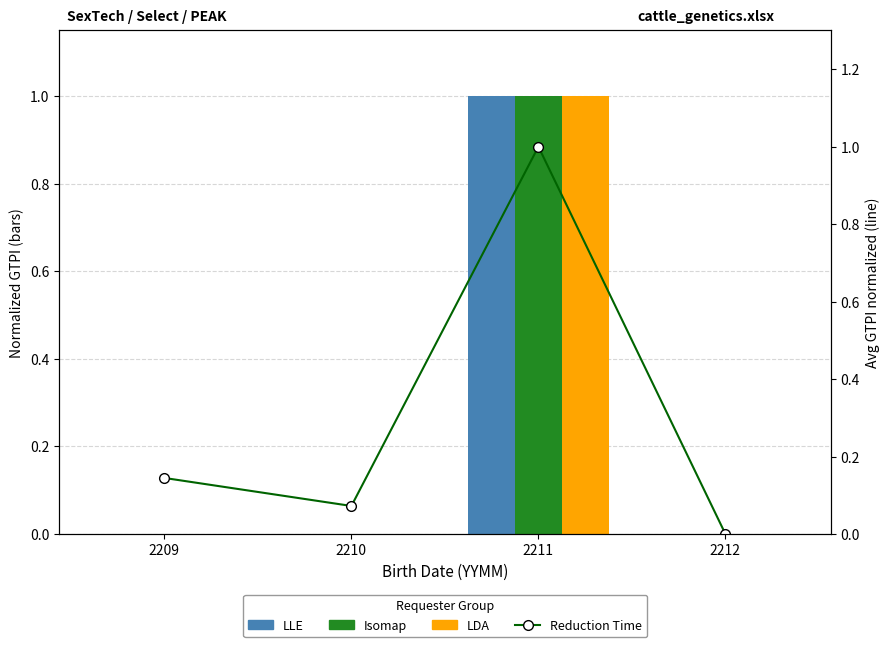

Read the Isomap value at 2211.

1.0